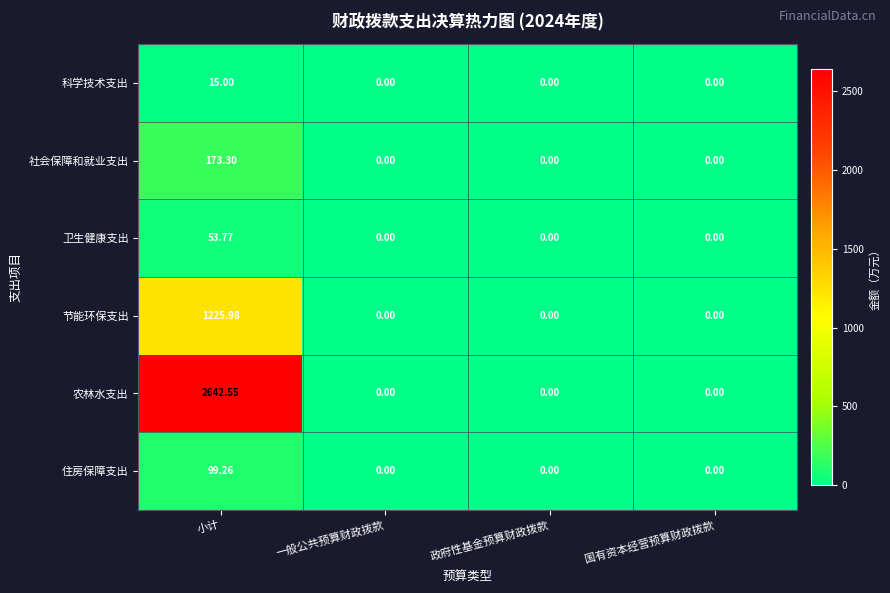

Between 小计 and 国有资本经营预算财政拨款, which series saw the biggest shift?

农林水支出